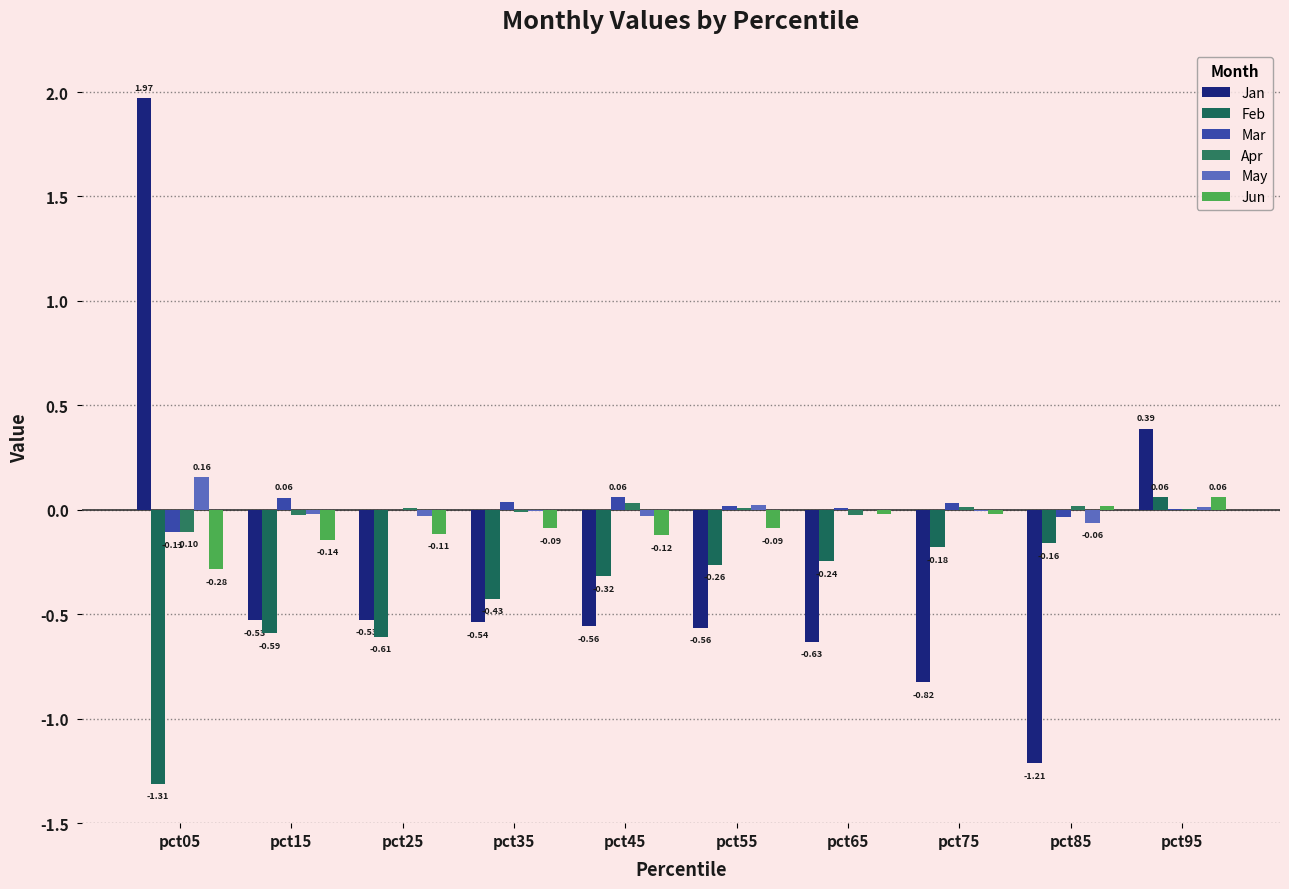

What is the difference between the maximum and minimum values in the Mar series?

0.2